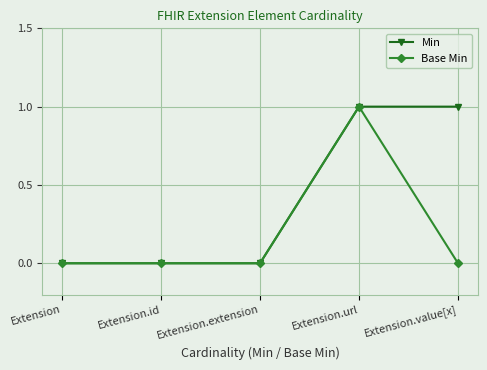

Rank the series at Extension.value[x] from lowest to highest value.

Base Min, Min